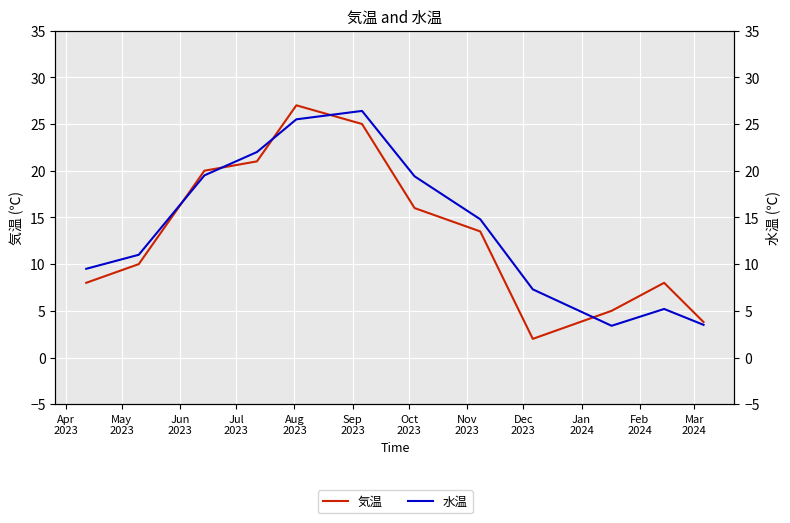

What are all the series names shown in the legend?

気温, 水温